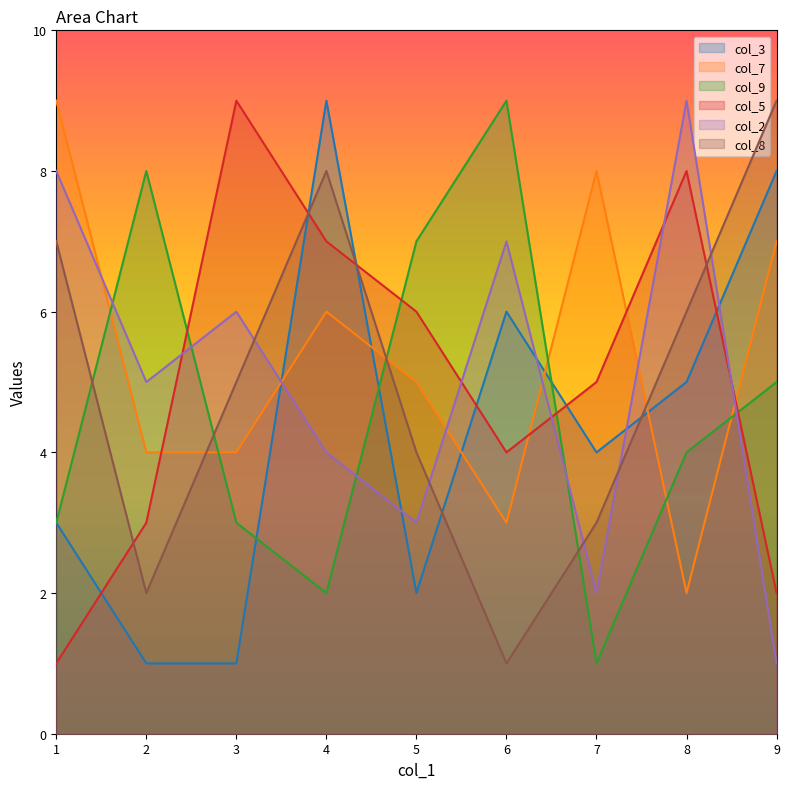

What is the average value of the col_9 series?

5